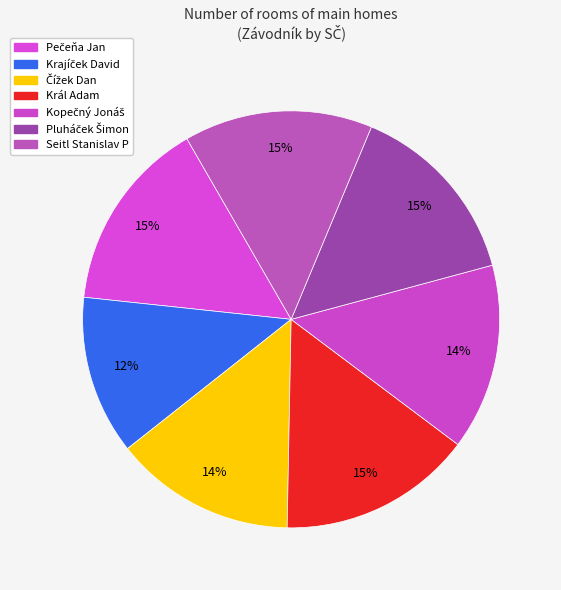

The Seitl Stanislav P slice represents 1% of the pie. True or false?

False